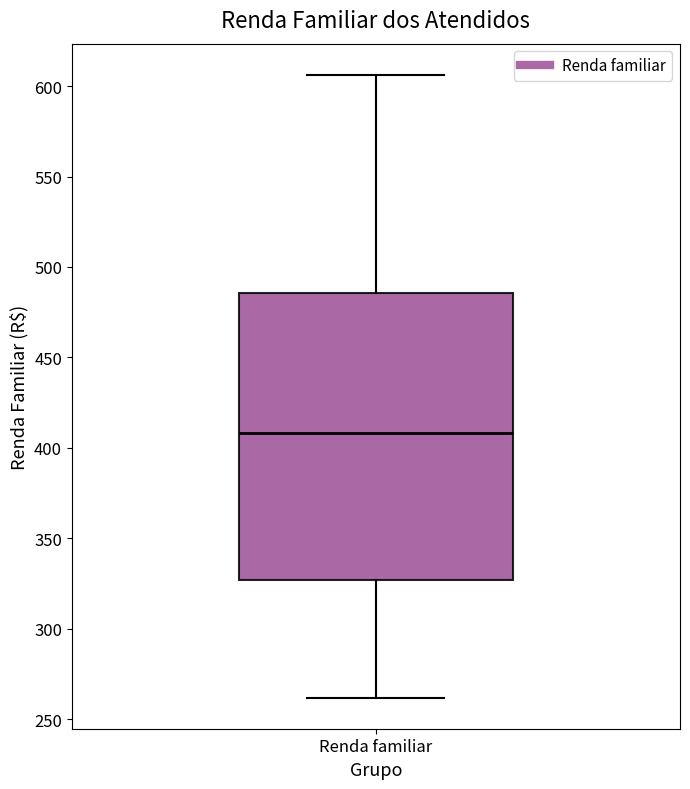

Transcribe this box plot: give where the median line is, the range the box spans, and where the two whiskers end, as read against the y-axis. The values are not printed on the chart, so give them approximately, as read against the axis.

median 410, box 325 to 485, whiskers 260 to 605